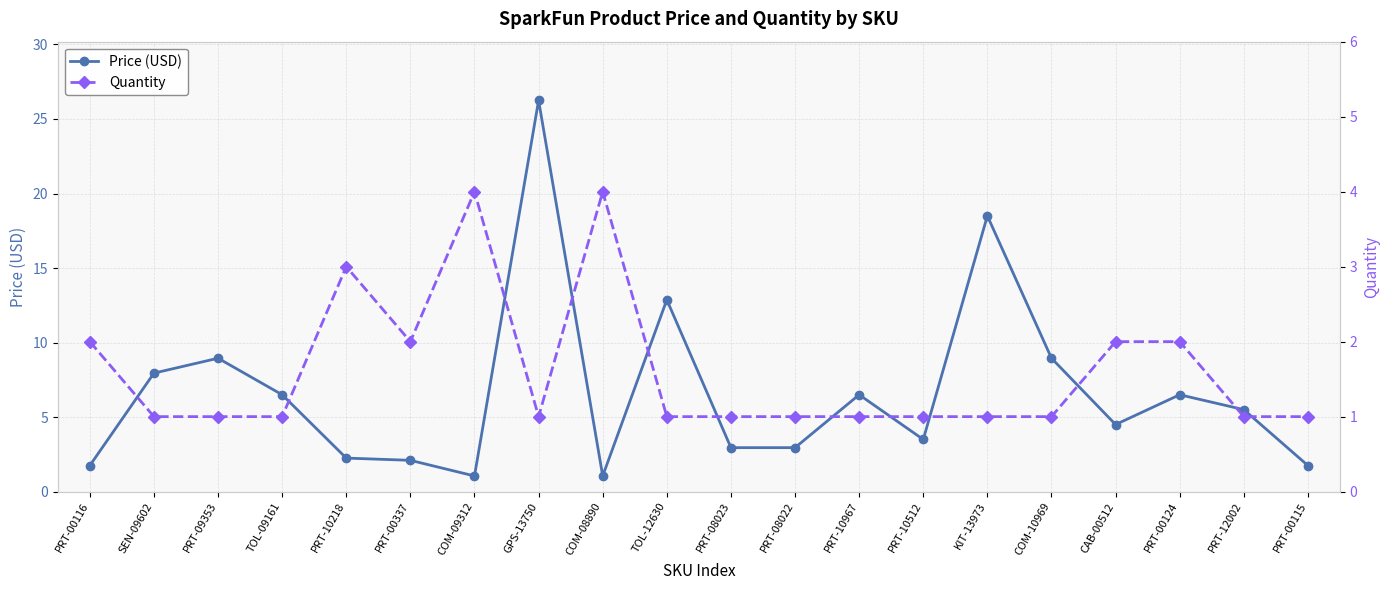

What is the maximum value shown in the chart?

26.2